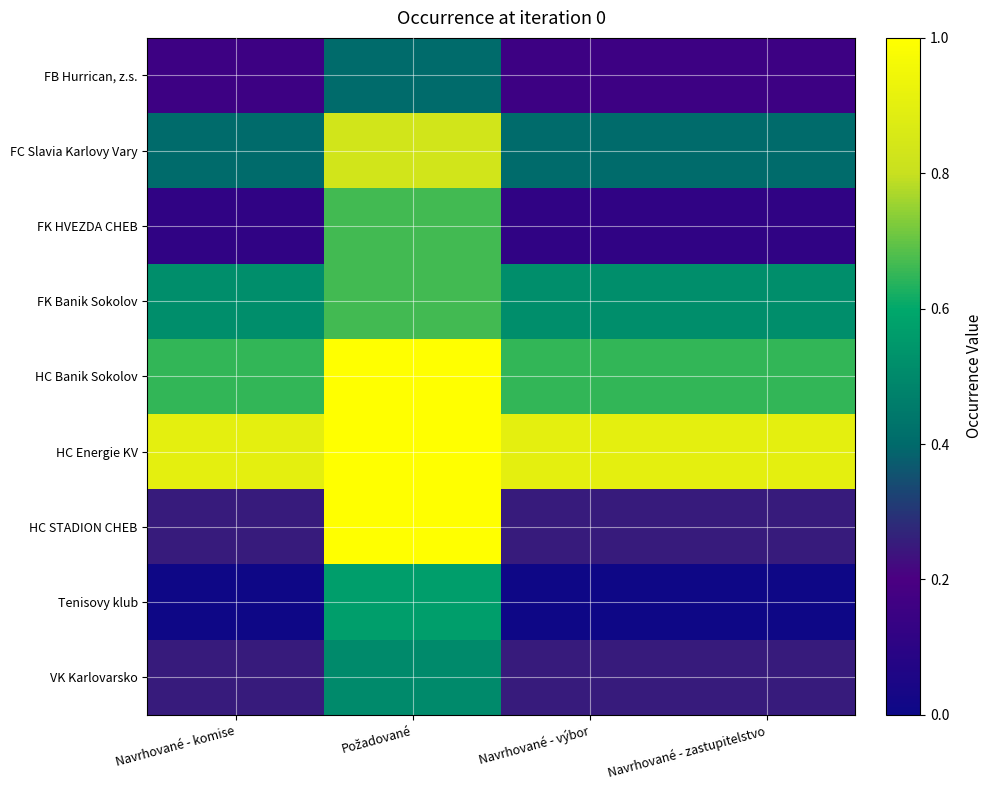

Count the number of categories in the chart.

4